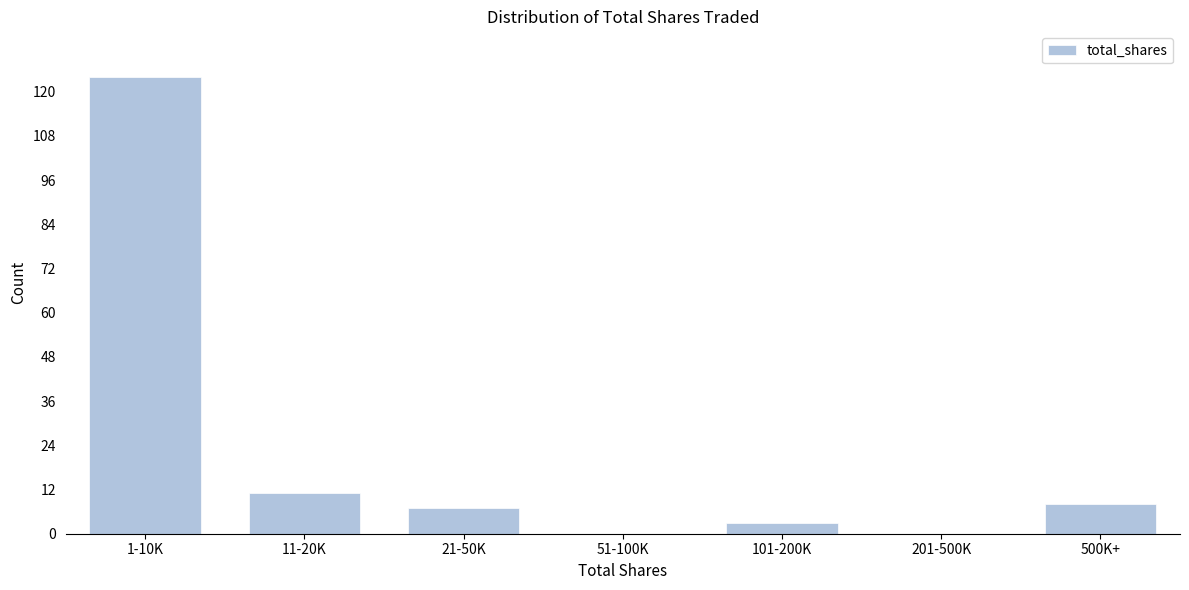

Reading left to right, extract all data points from this chart.

1-10K=124	11-20K=11	21-50K=7	51-100K=0	101-200K=3	201-500K=0	500K+=8